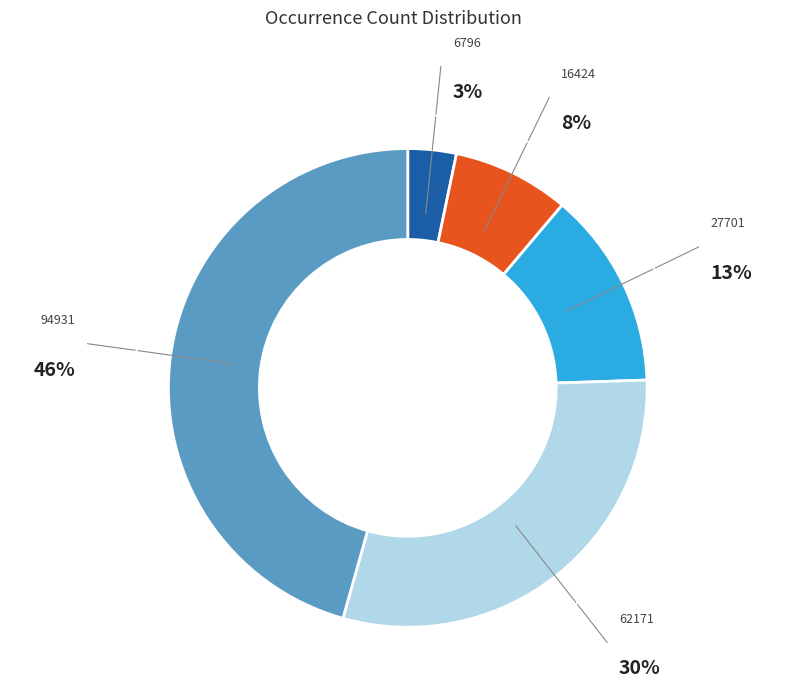

Does any single category account for the majority?

No